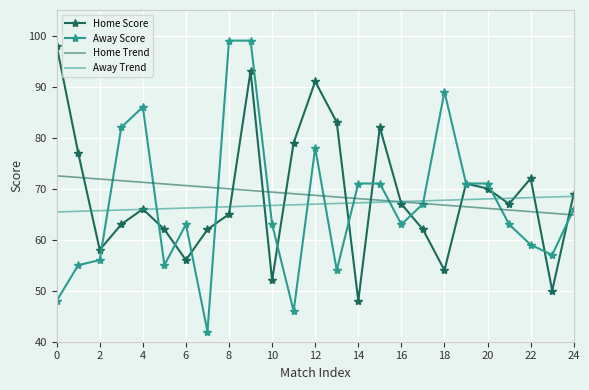

What is the smallest value displayed?

42.0